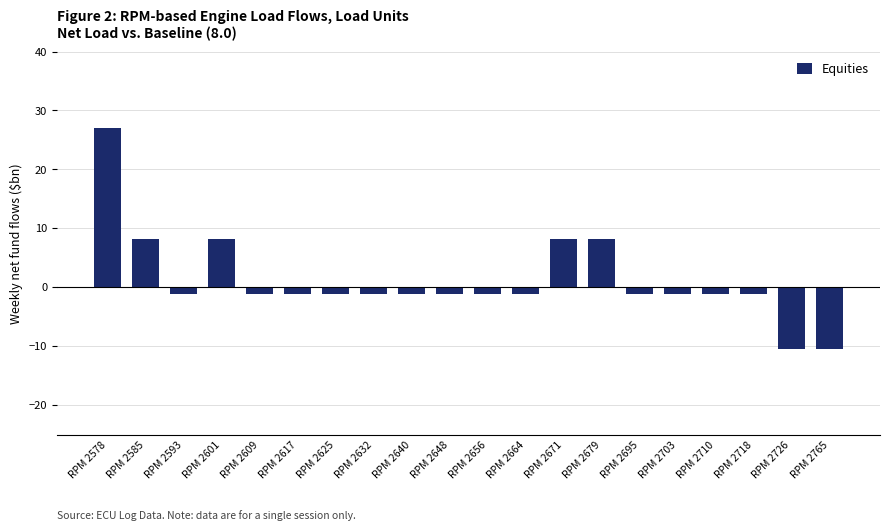

What is the sum of all values?

24.4